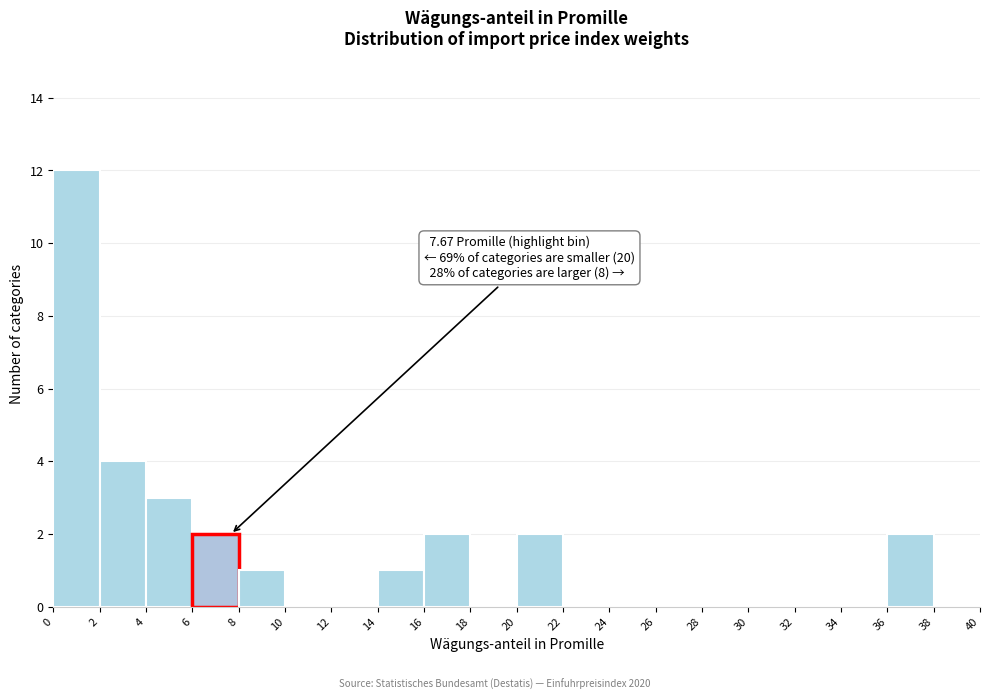

Over which range of the x-axis is the bar tallest?

0 to 2